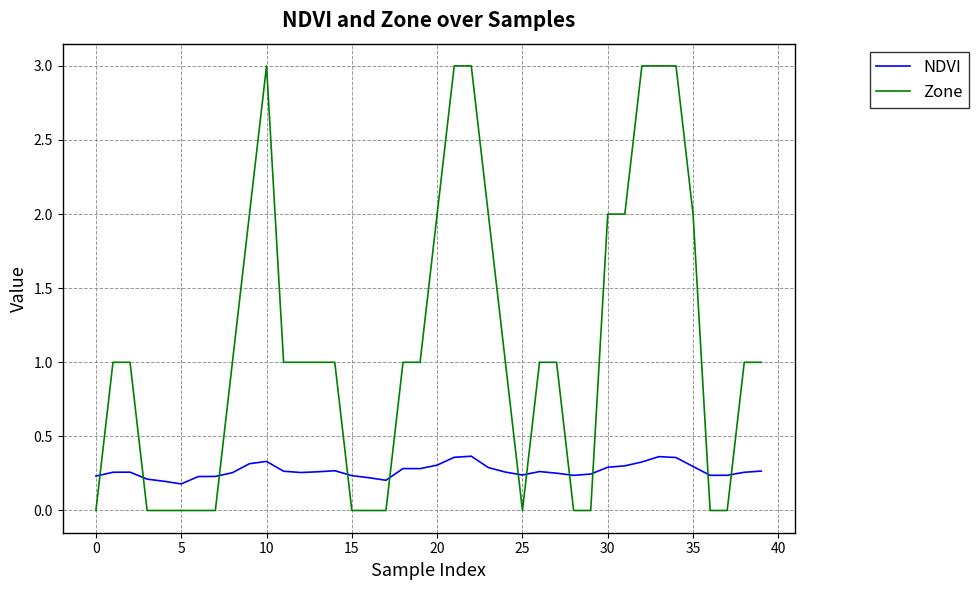

True or false: NDVI and Zone intersect in this chart.

True